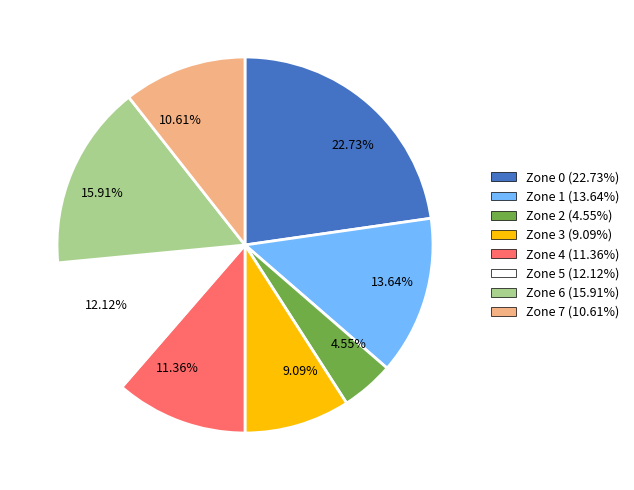

How many segments does this pie chart have?

8